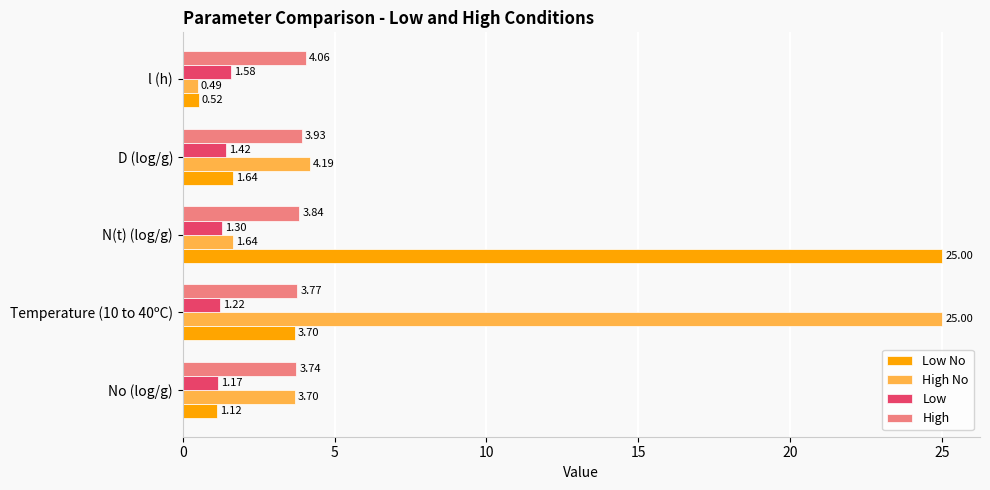

What is the spread (max minus min) of values at N(t) (log/g)?

23.7